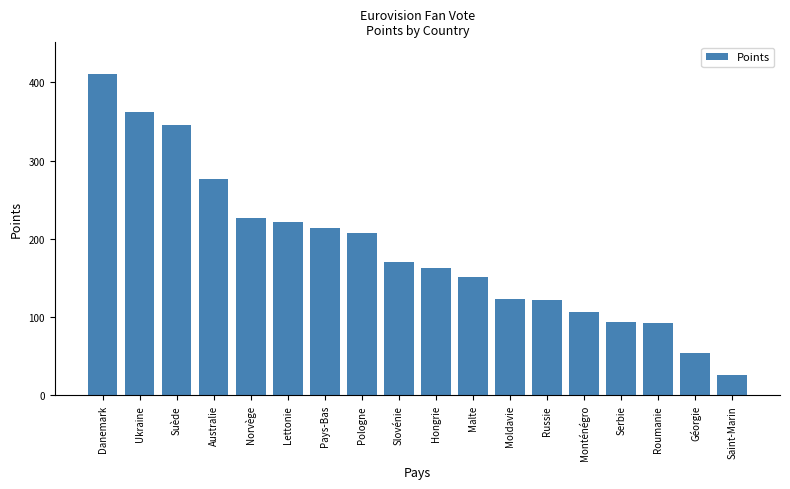

What is the greatest value displayed?

410